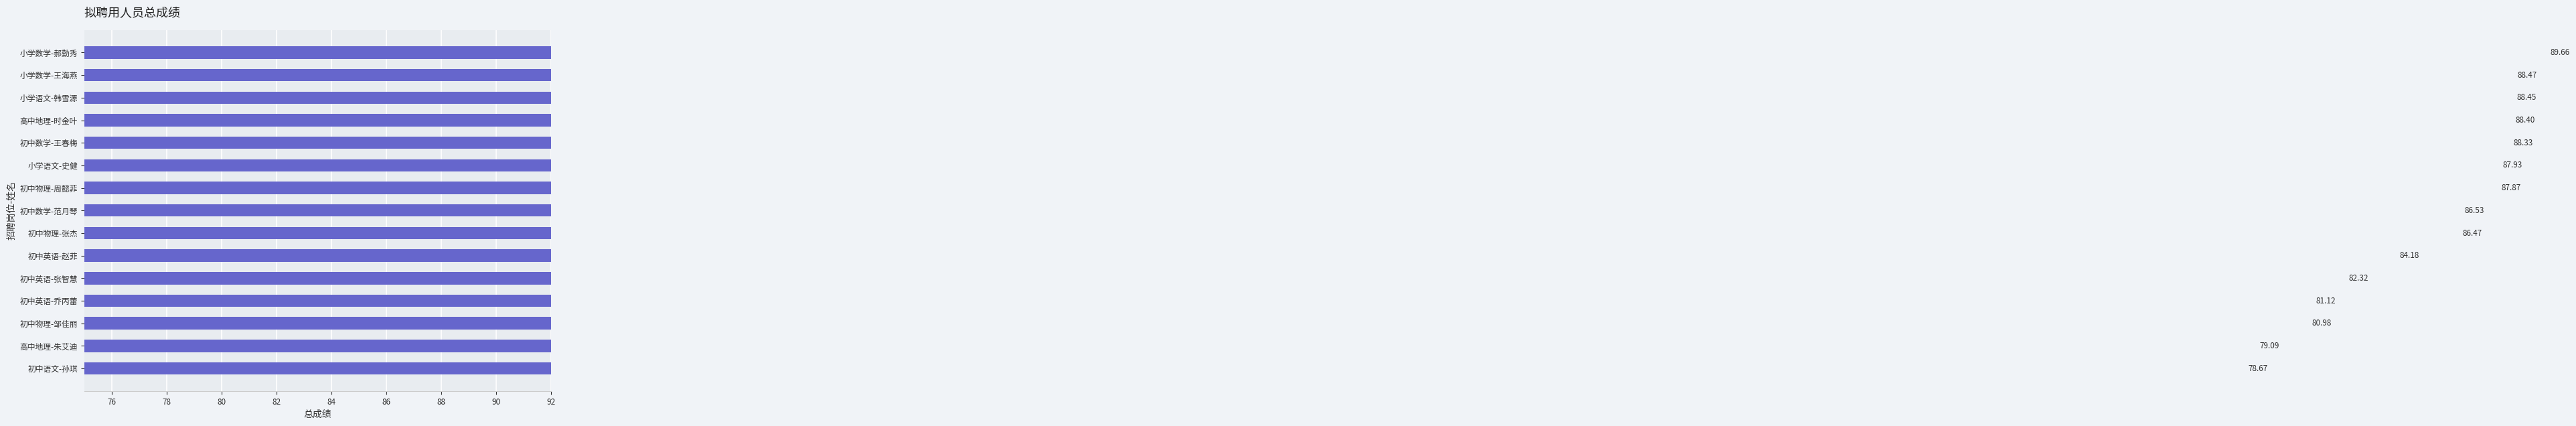

Reading left to right, transcribe all the data shown in this chart.

78.7	79.1	81.0	81.1	82.3	84.2	86.5	86.5	87.9	87.9	88.3	88.4	88.4	88.5	89.7